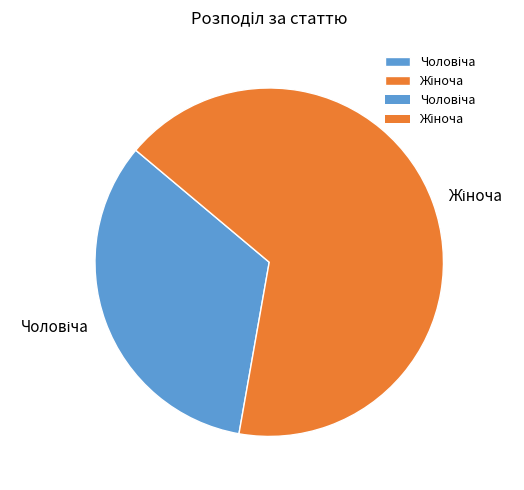

How many slices are in this pie chart?

2